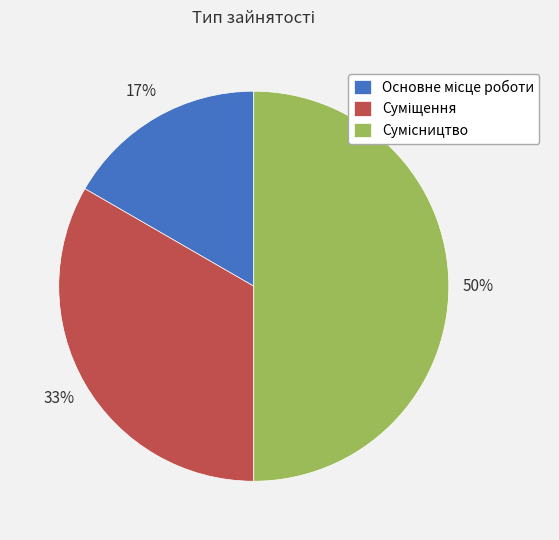

To the nearest percent, what is the difference between the largest and smallest slice percentages?

33%